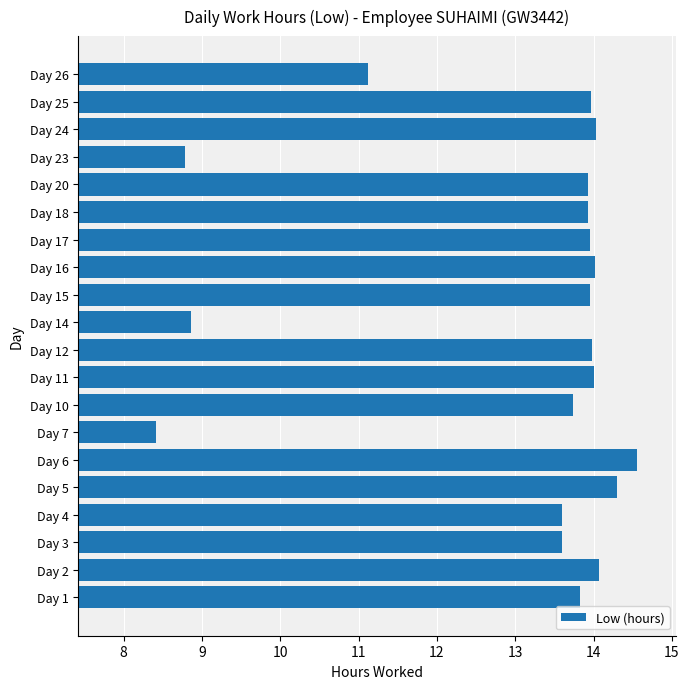

True or false: the data shows 4.2 at Day 14.

False